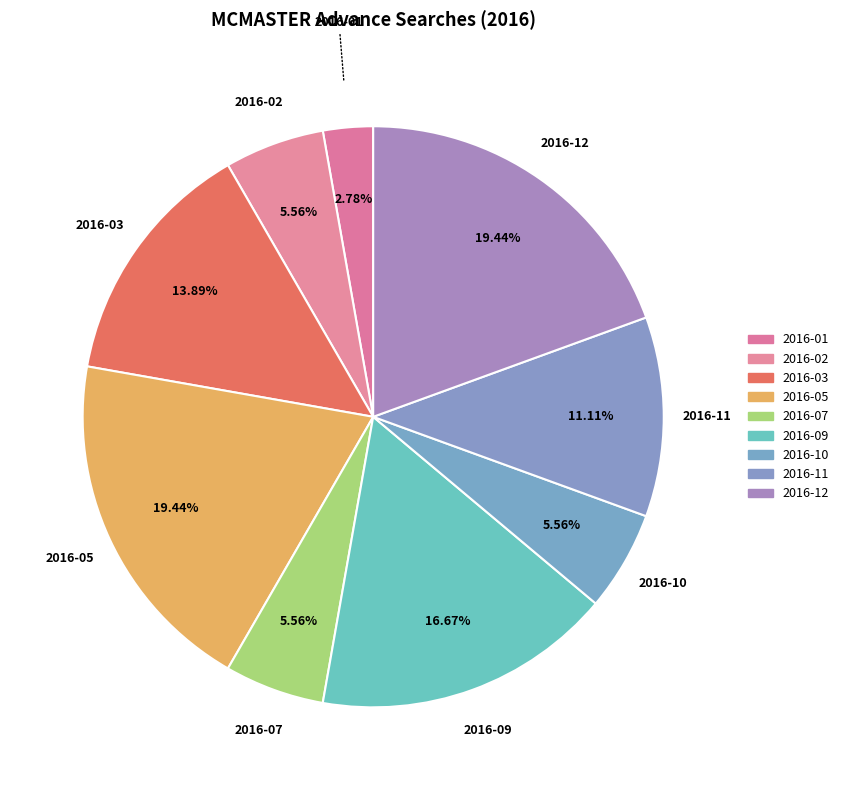

How many segments does this pie chart have?

9